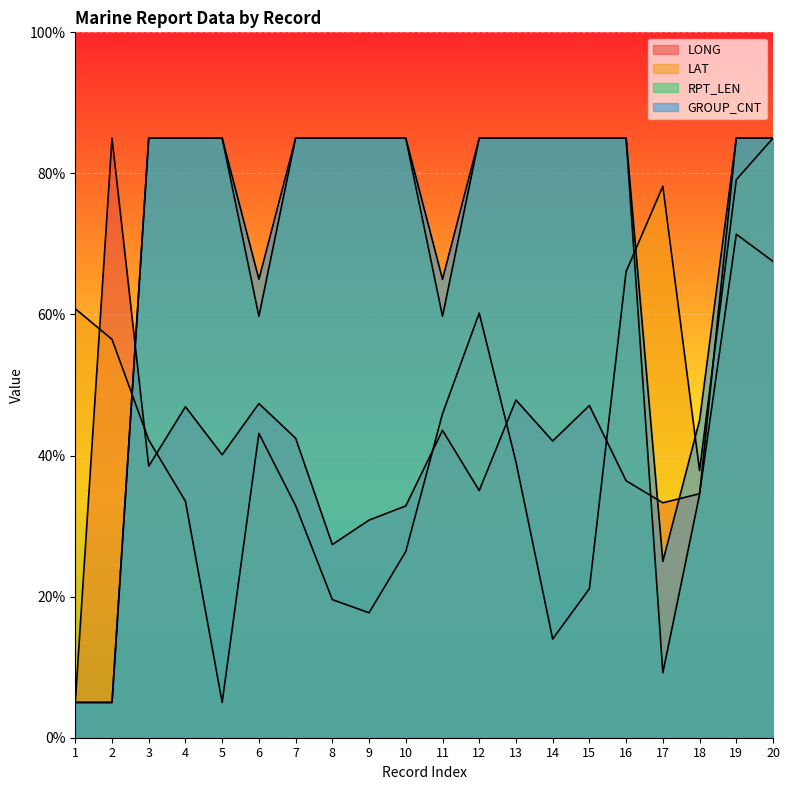

In LAT, how many points are lower than both neighbors (excluding endpoints)?

4